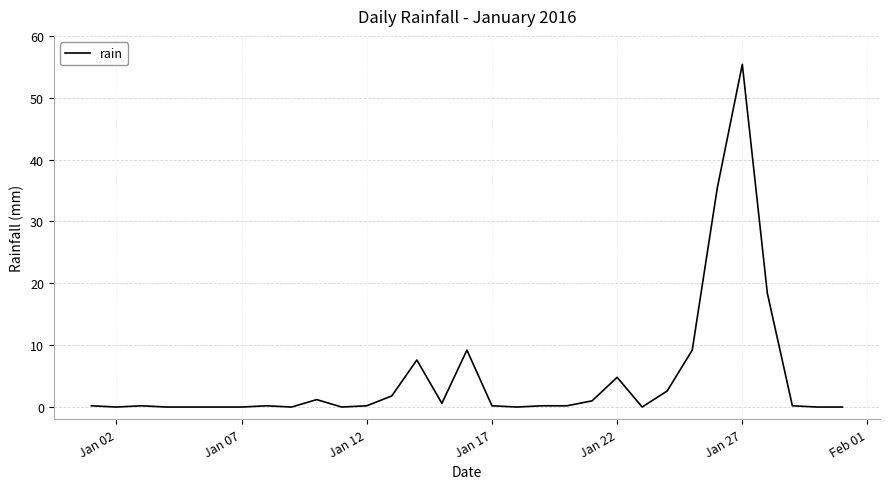

What is the maximum value shown in the chart?

55.4